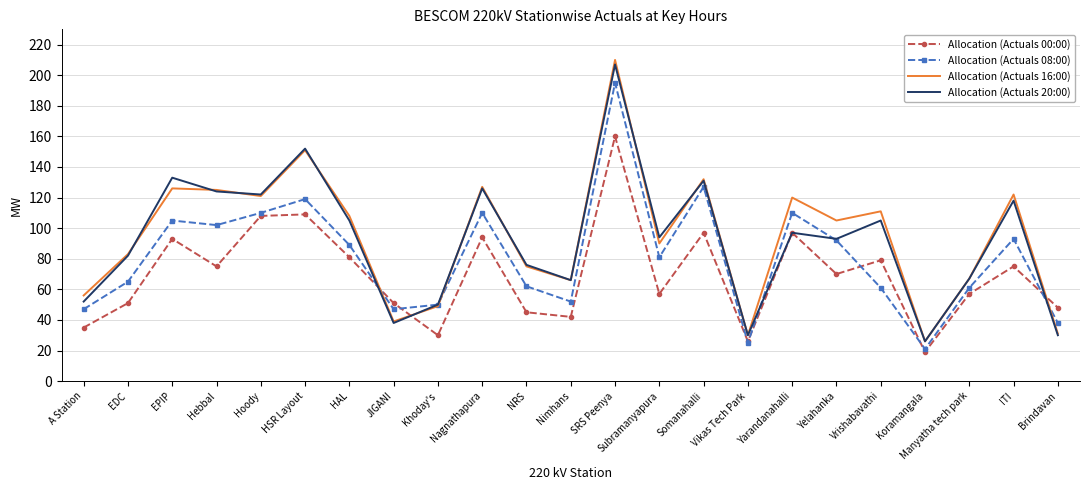

What are all the series names shown in the legend?

Allocation (Actuals 00:00), Allocation (Actuals 08:00), Allocation (Actuals 16:00), Allocation (Actuals 20:00)